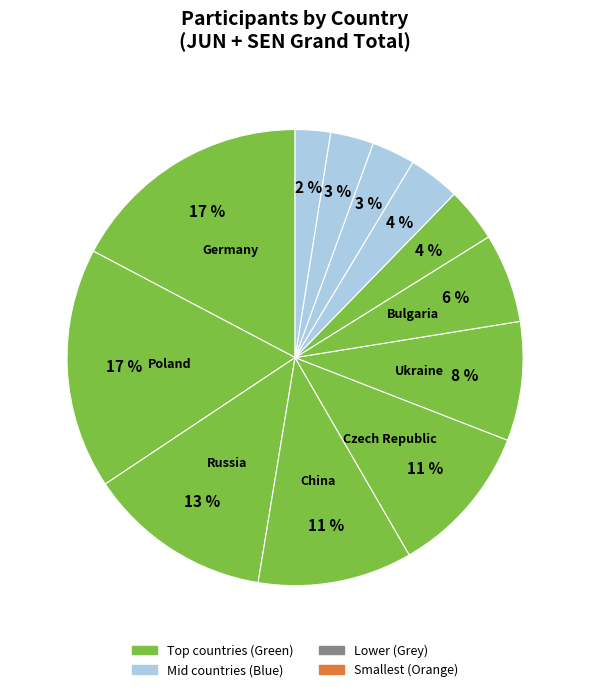

Count the number of slices in the pie.

12